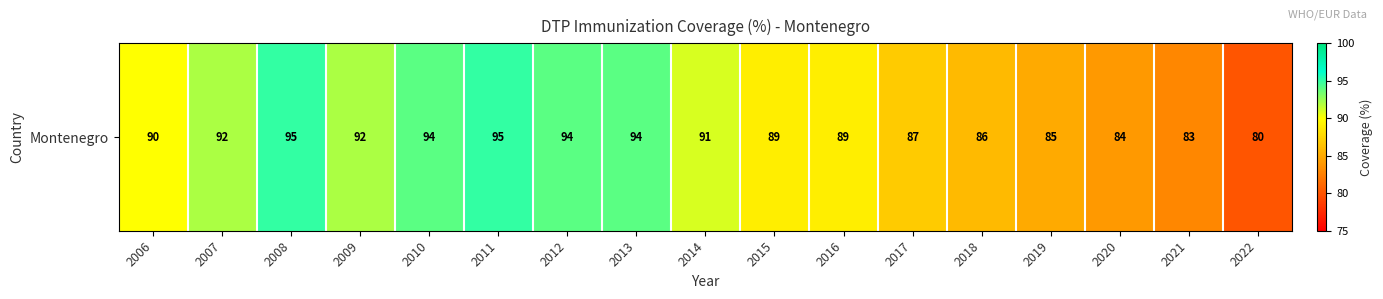

The chart shows a value of 149 at 2021. True or false?

False